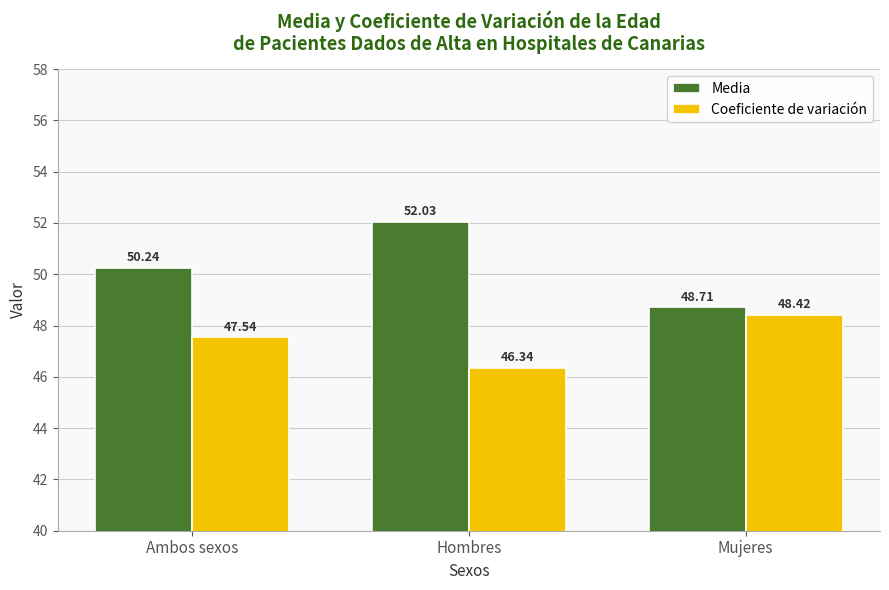

At how many categories does at least one series exceed 48?

3